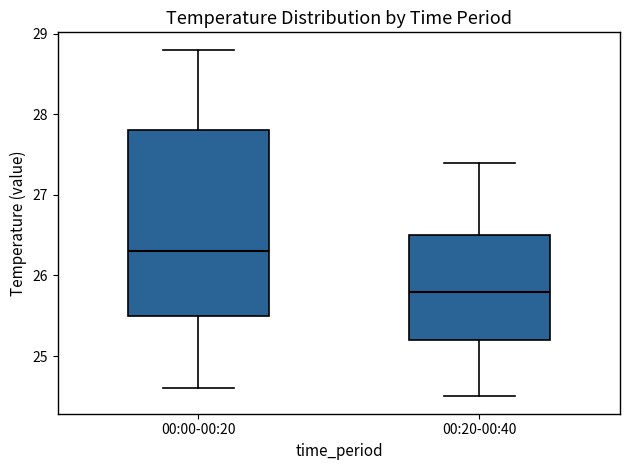

Reading left to right, transcribe this box plot: for each box, give where its median line is, the range the box spans, and where its two whiskers end, as read against the y-axis. The values are not printed on the chart, so give them approximately, as read against the axis.

00:00-00:20: median 26.3, box 25.5 to 27.8, whiskers 24.6 to 28.8
00:20-00:40: median 25.8, box 25.2 to 26.5, whiskers 24.5 to 27.4